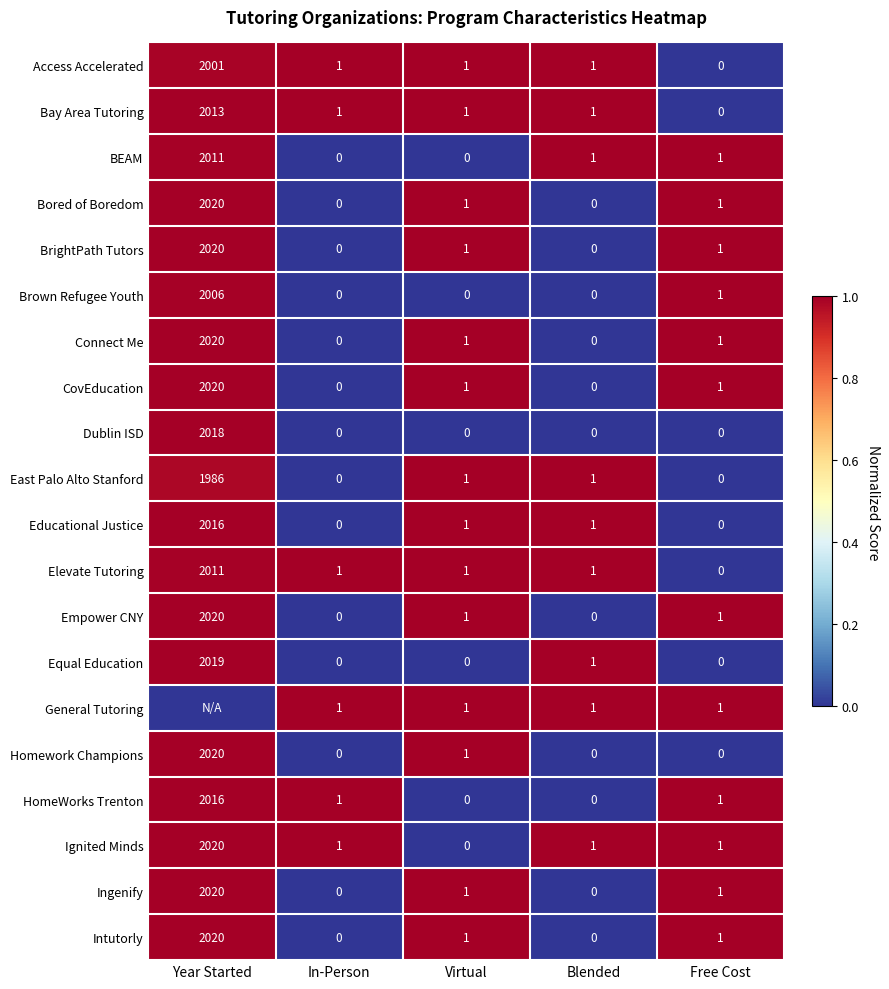

At which label does Elevate Tutoring first exceed 1?

Year Started